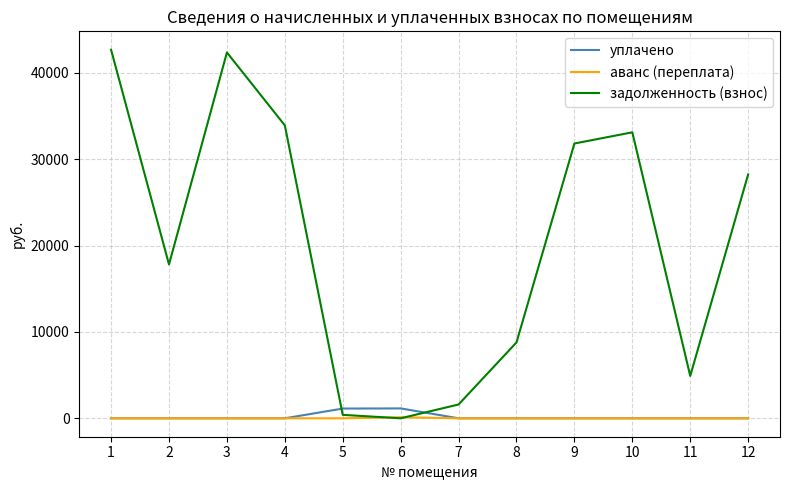

The value of задолженность (взнос) at 8 is 4912.6. True or false?

False